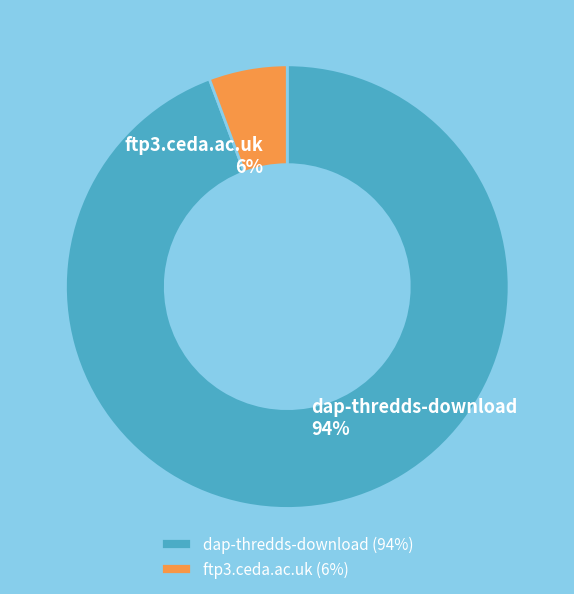

Which has a higher value, ftp3.ceda.ac.uk or dap-thredds-download?

dap-thredds-download